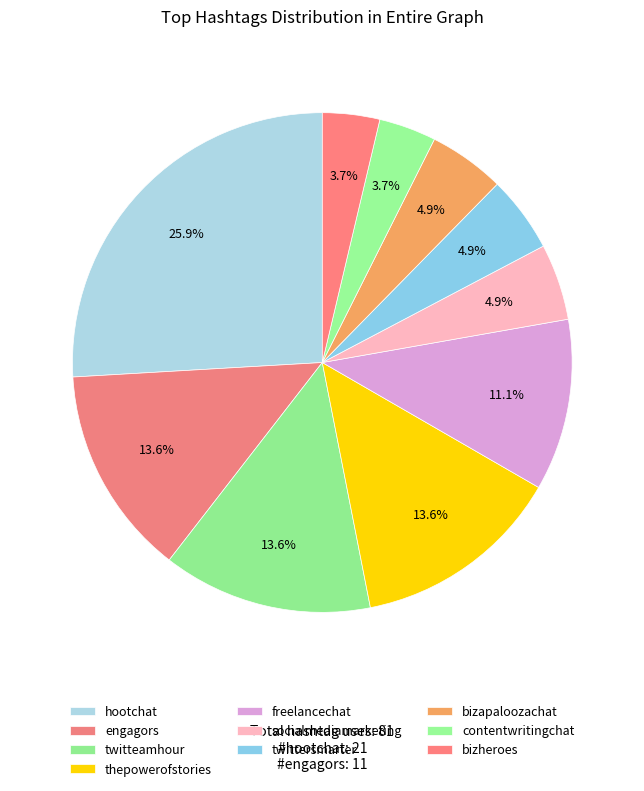

Is there any slice that represents more than half of the pie?

No